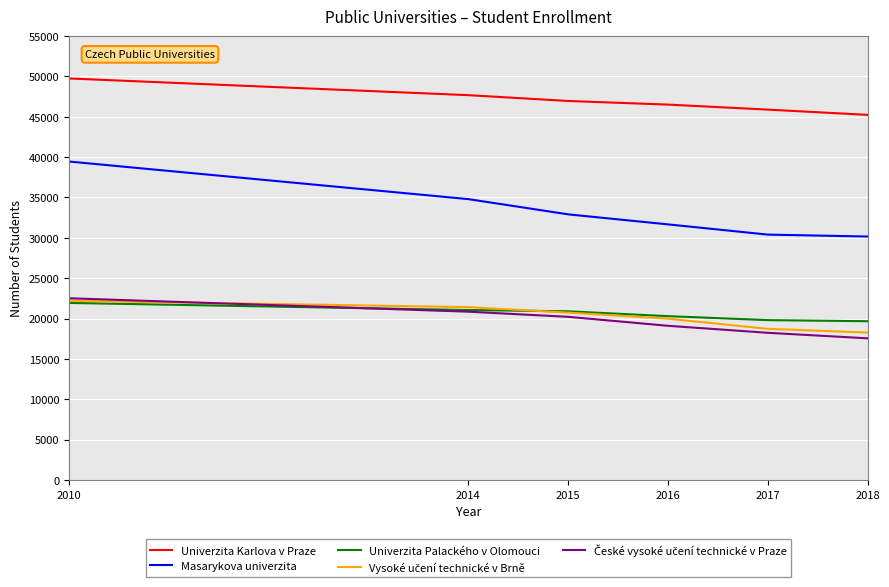

The value of Univerzita Palackého v Olomouci at 2018 is 29432. True or false?

False